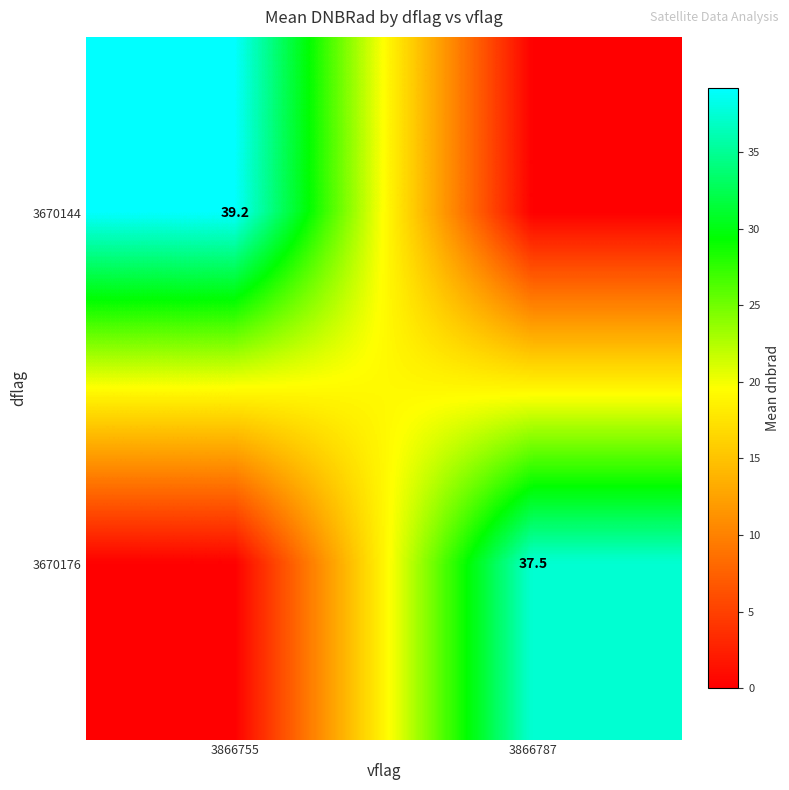

The 3670144 series shows 39.2 at 3866755. True or false?

True